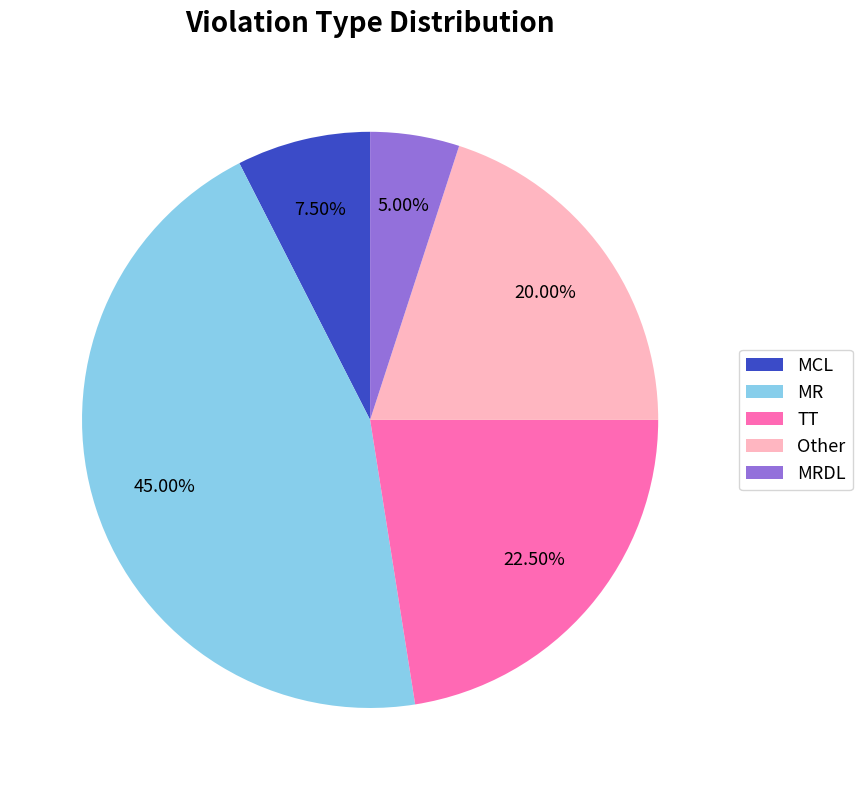

What portion of the pie excludes MR?

55.0%